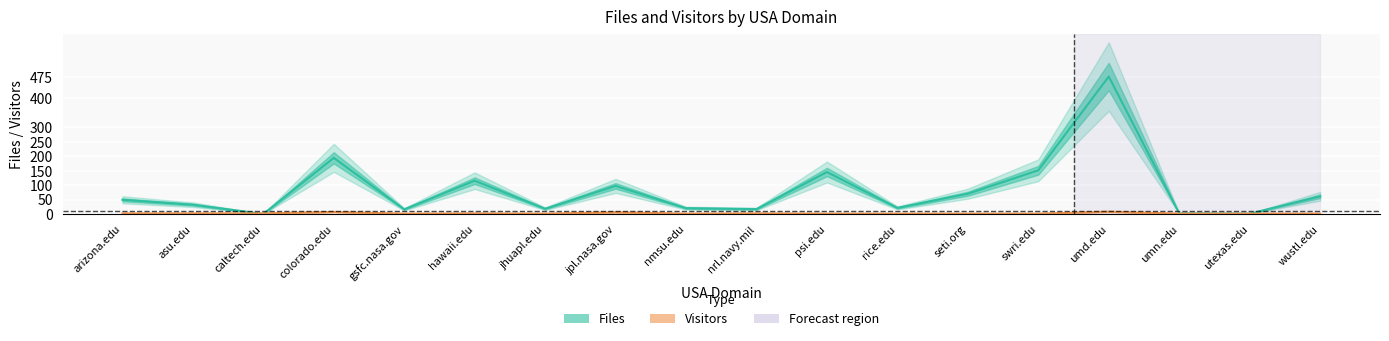

What position from the right is arizona.edu?

18